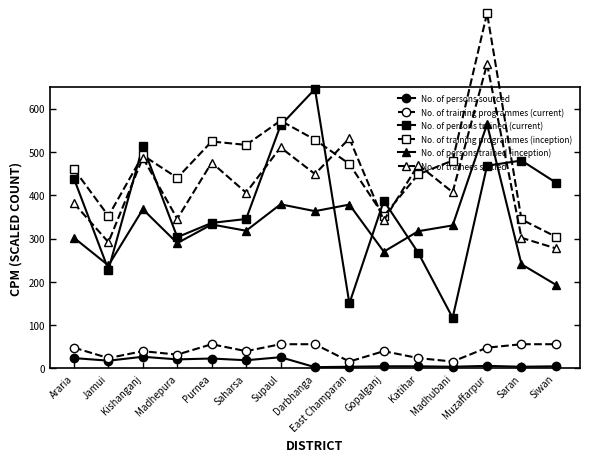

Which series has the largest range (max minus min)?

No. of persons trained (current)